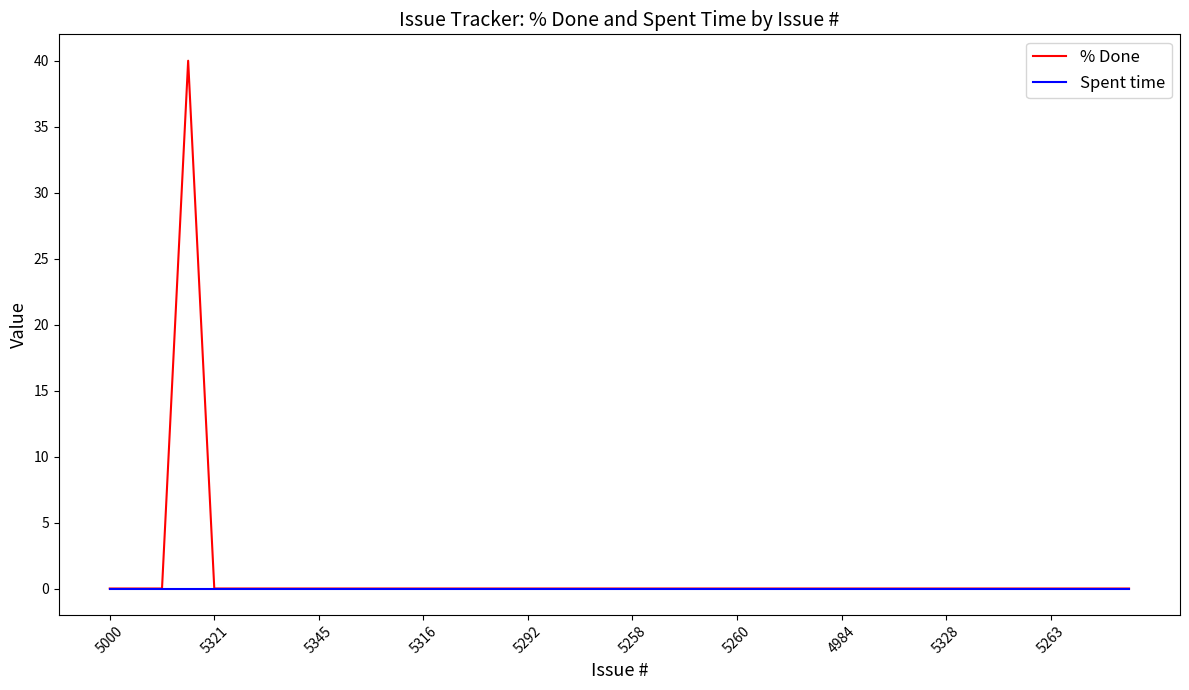

List the series in order of their peak value, highest first.

% Done, Spent time